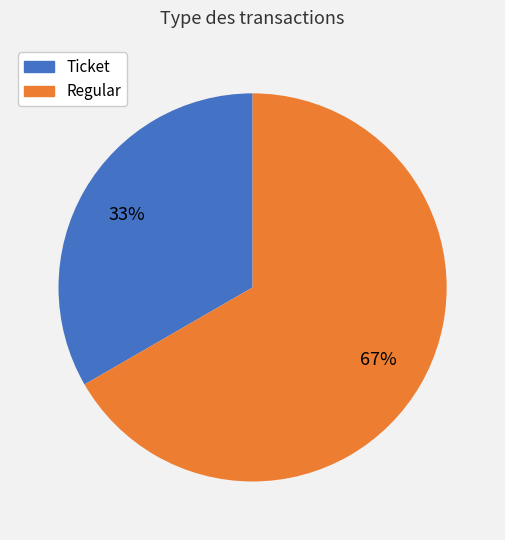

What percentage is the Regular slice, to the nearest percent?

67%